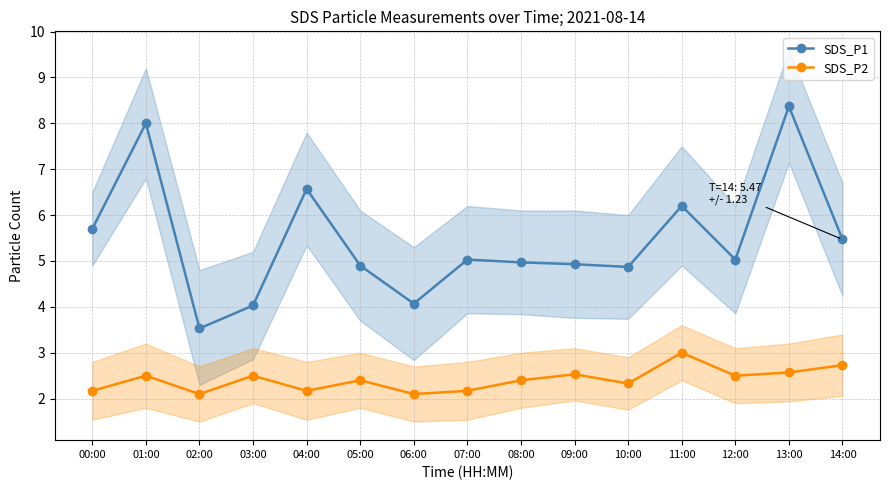

Does the chart have visible grid lines?

Yes